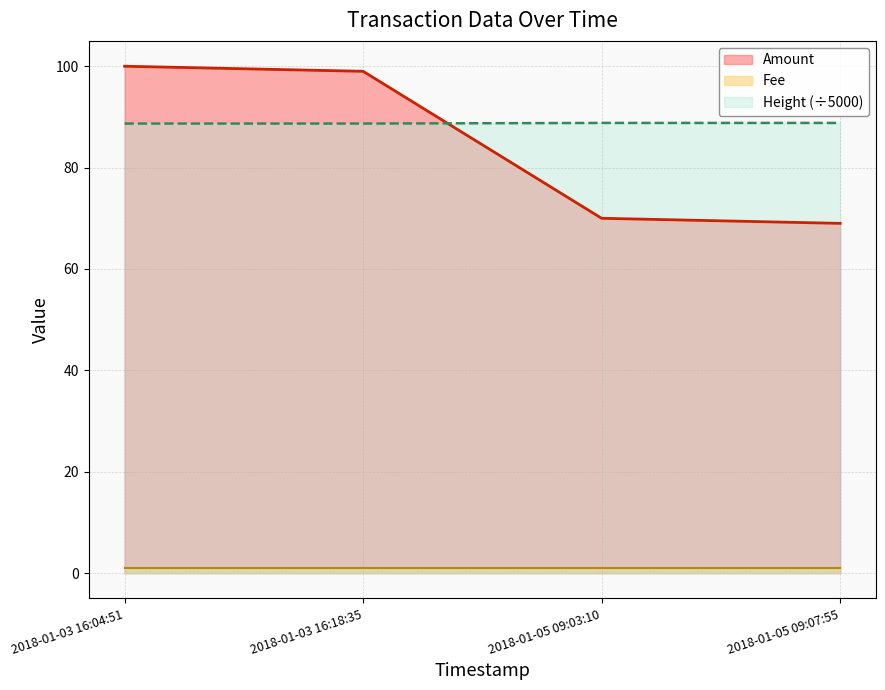

How many data points does each series have?

4